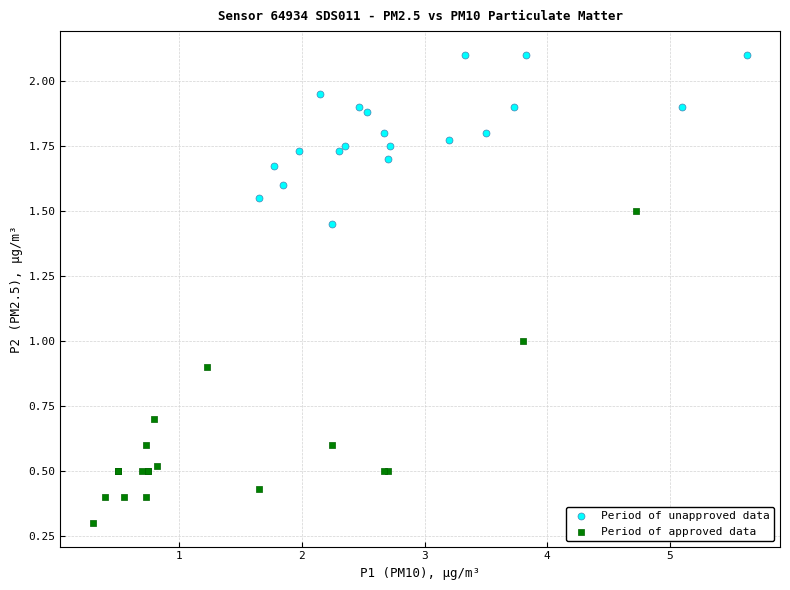

Which series has the widest spread of Y values?

Period of approved data